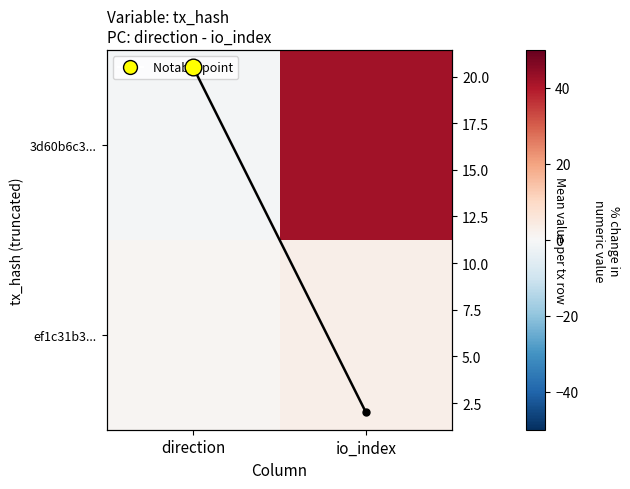

True or false: ef1c31b3... has a value of 2.1 at io_index.

False